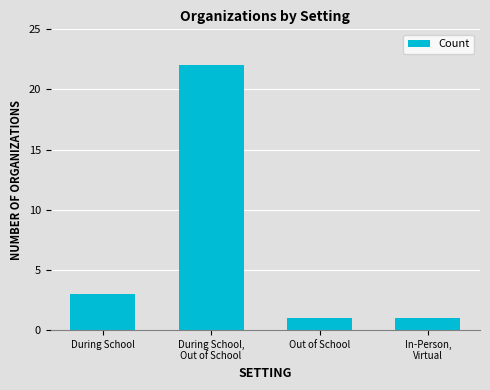

What is the difference between the maximum and minimum values?

21